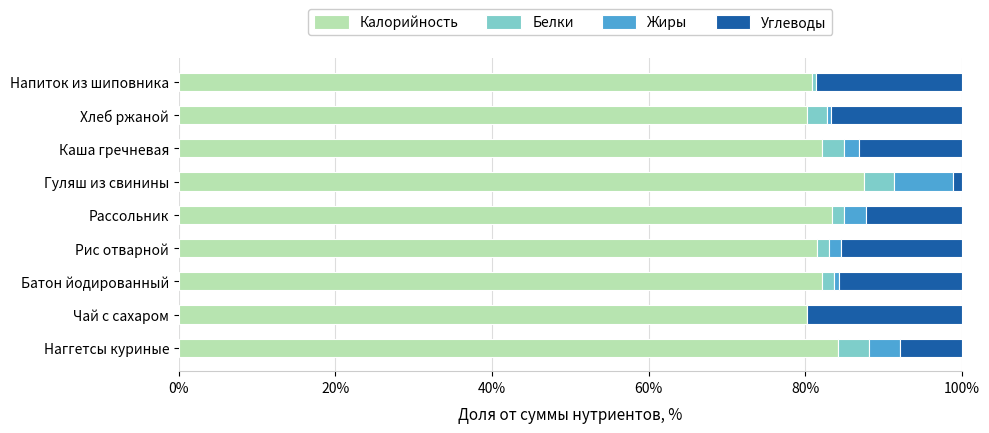

Which category has the highest value in the Калорийность series?

Гуляш из свинины